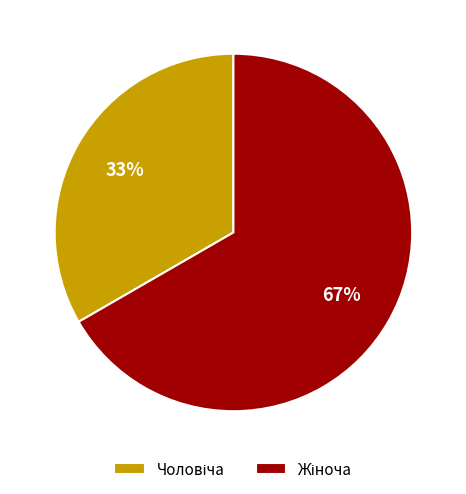

Is there a majority slice in this chart?

Yes